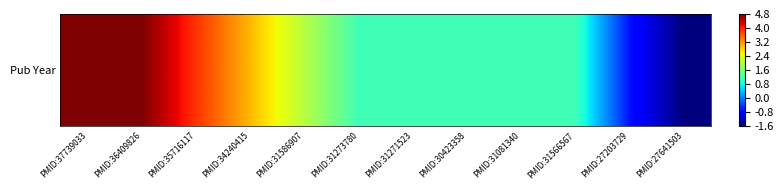

At which category does the chart reach its minimum across all series?

PMID:27641503